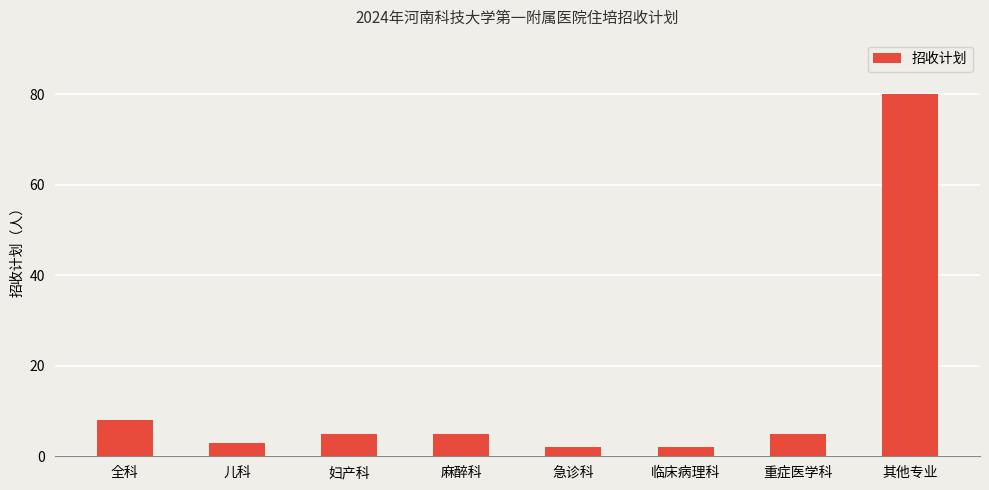

What is the label of the 3rd bar from the right?

临床病理科